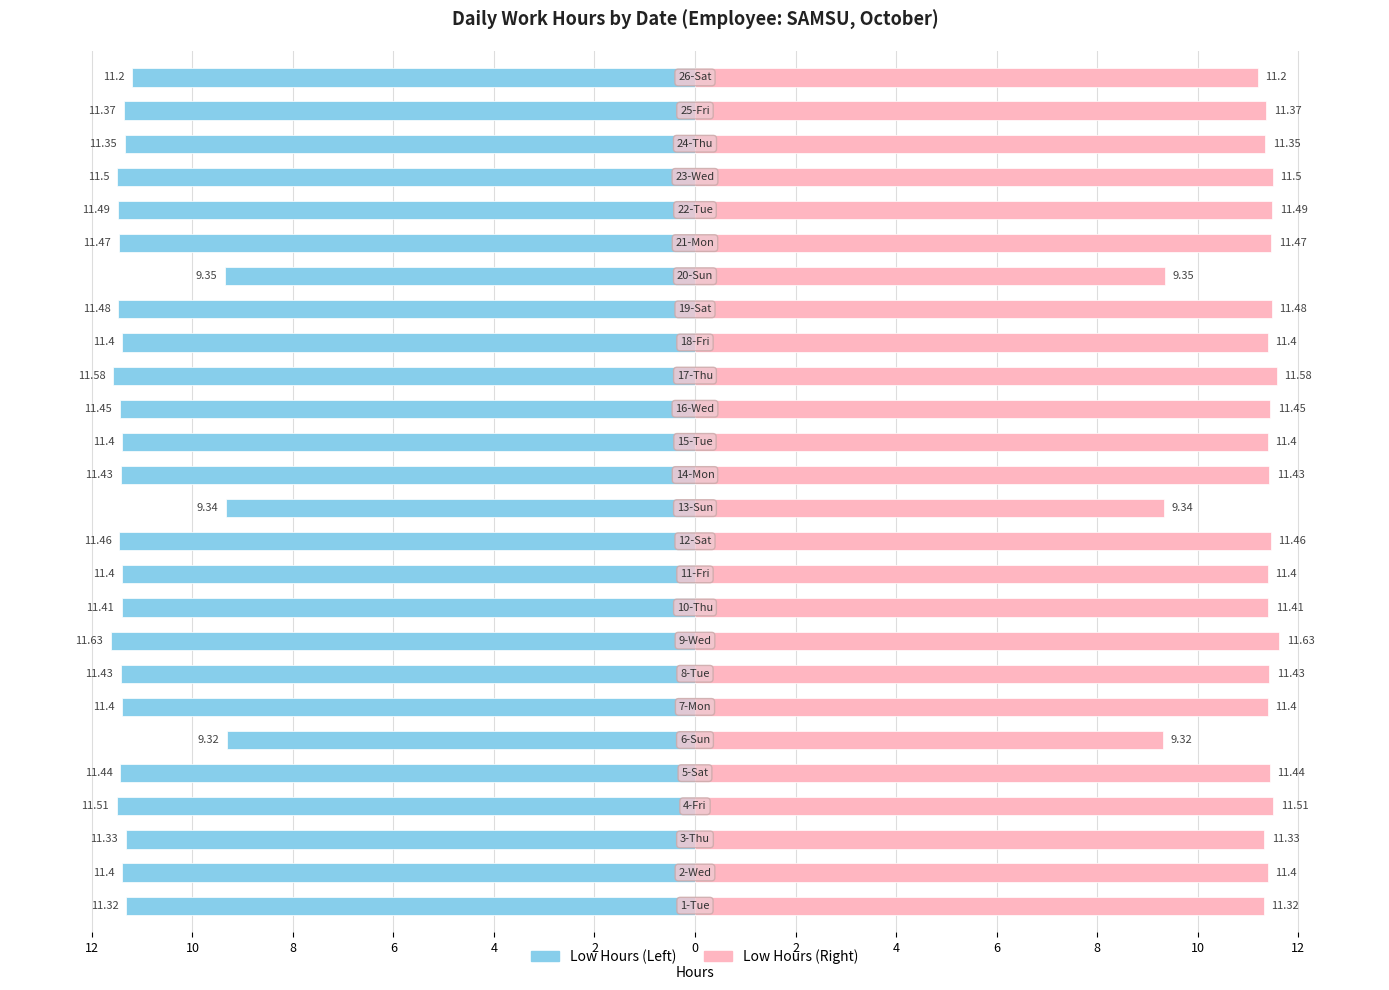

Which series has the largest range (max minus min)?

Low (hours)